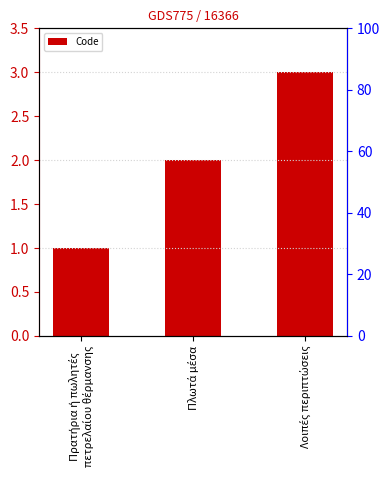

True or false: the data shows 2 at Λοιπές περιπτώσεις.

False